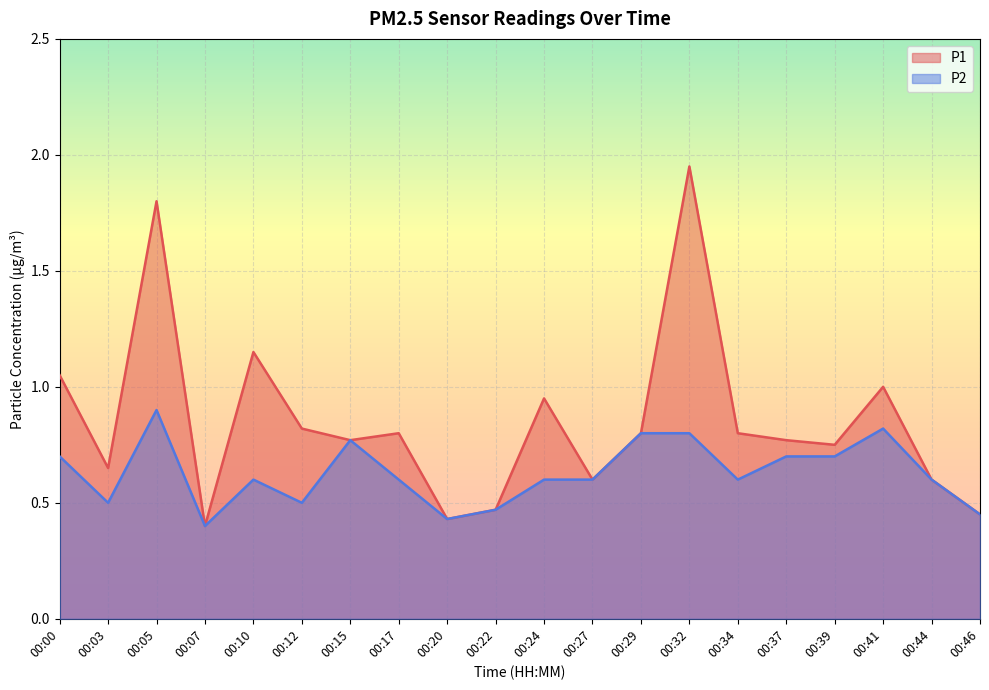

What are all the series names shown in the legend?

P1, P2